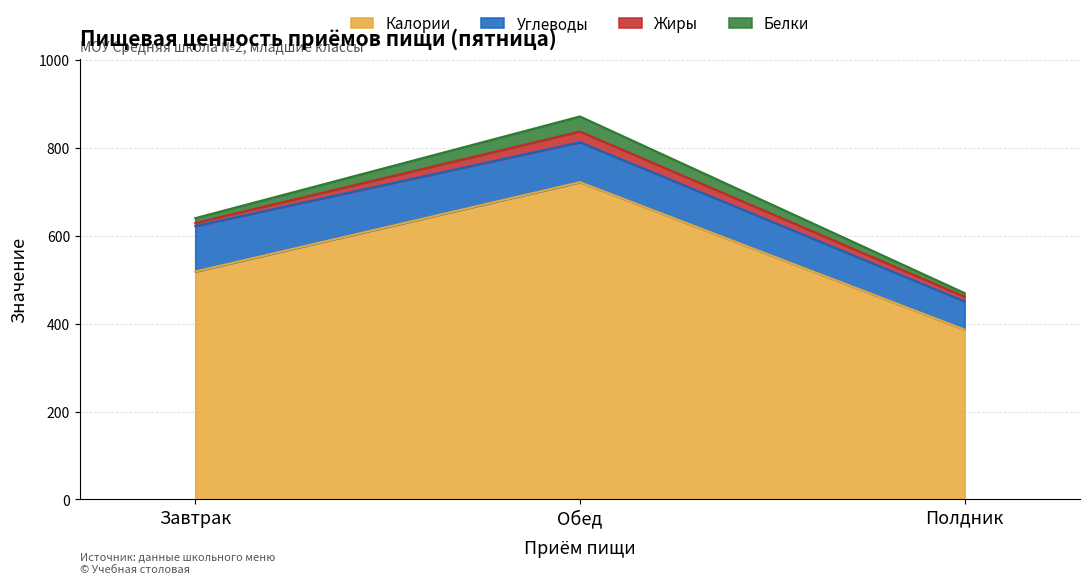

What is the difference between the highest and lowest values at Завтрак?

511.9